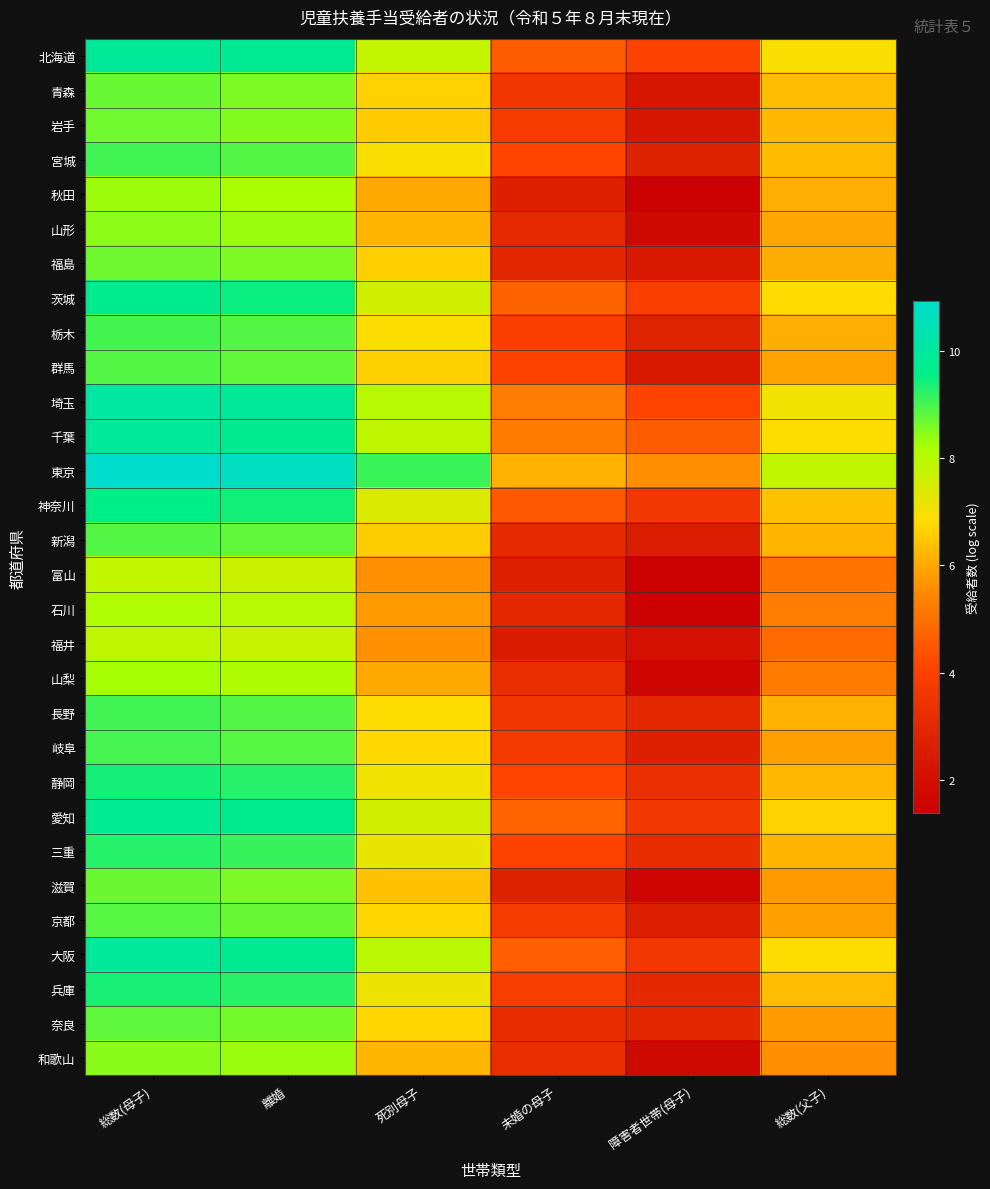

Which label corresponds to the largest value in the chart?

総数(母子)